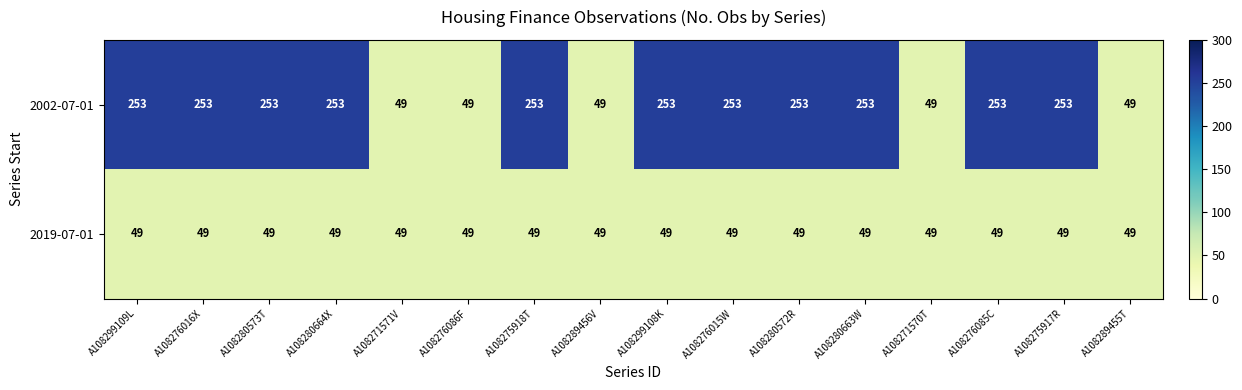

What is the total value across all series at A108289456V?

98